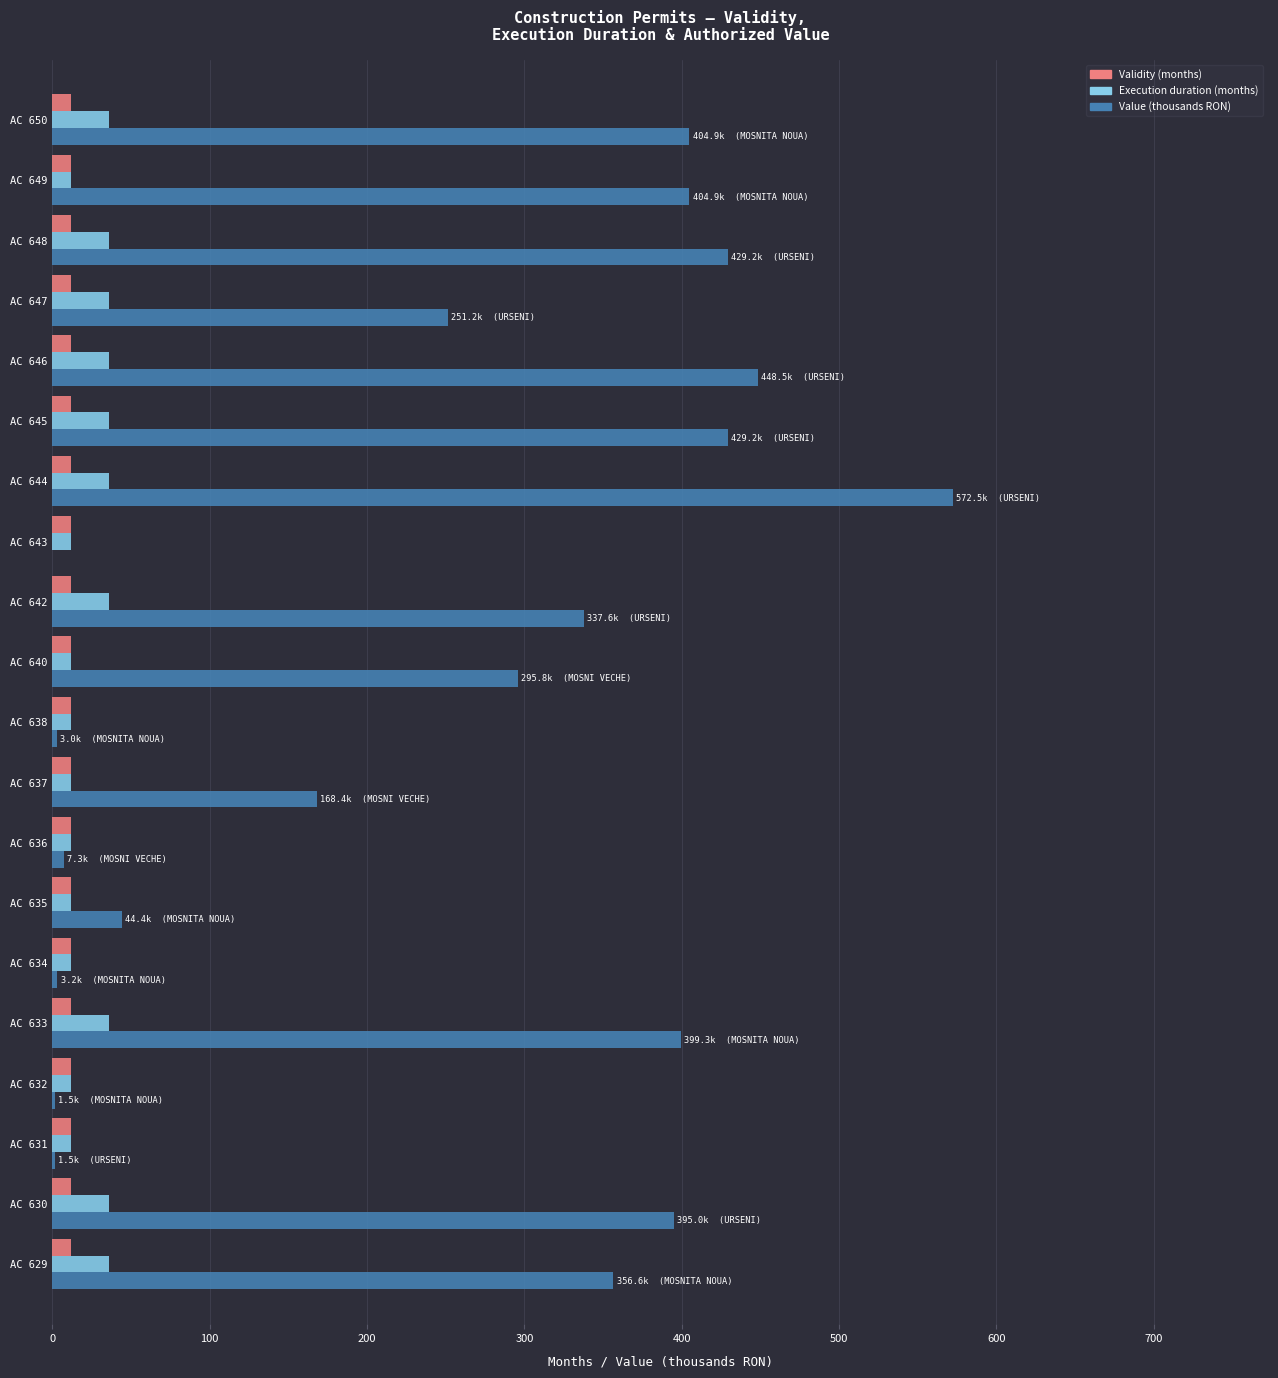

Which series changed the most between AC 644 and AC 648?

Value (thousands RON)